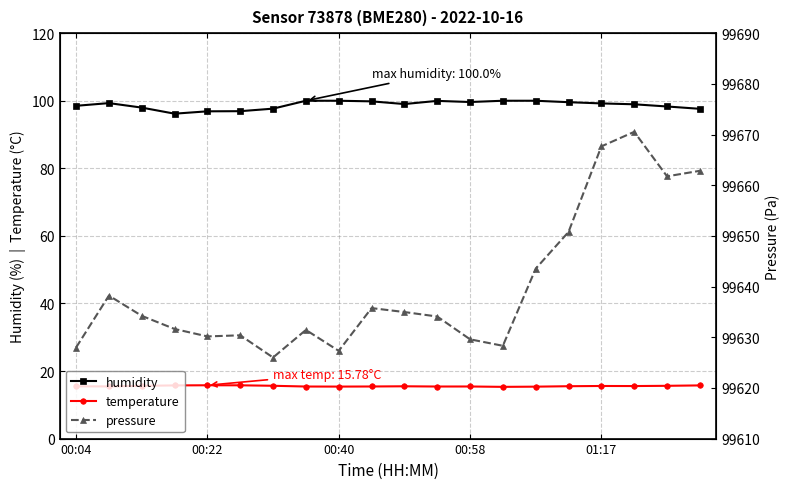

Is the value of temperature at 6 greater than the value of humidity at 7?

No